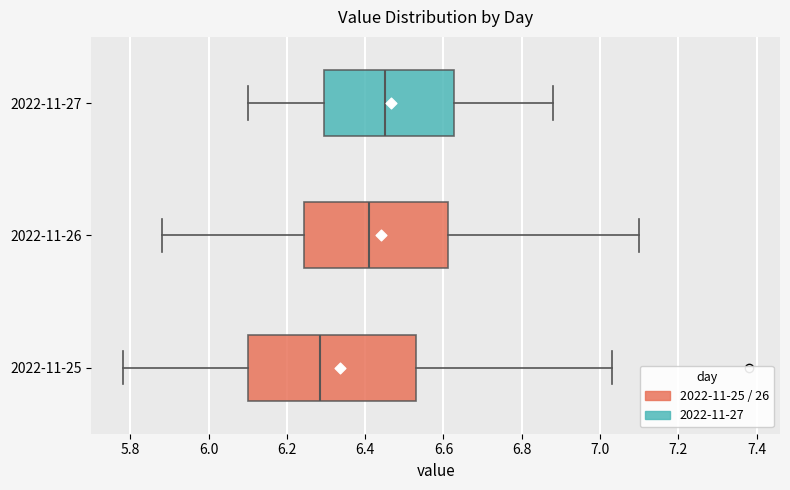

Reading bottom to top, read every box against the x-axis: the position of its median line, the range the box covers, and the ends of its whiskers. The values are not printed on the chart, so give them approximately, as read against the axis.

2022-11-25: median 6.28, box 6.10 to 6.54, whiskers 5.78 to 7.04
2022-11-26: median 6.42, box 6.24 to 6.62, whiskers 5.88 to 7.10
2022-11-27: median 6.46, box 6.30 to 6.62, whiskers 6.10 to 6.88